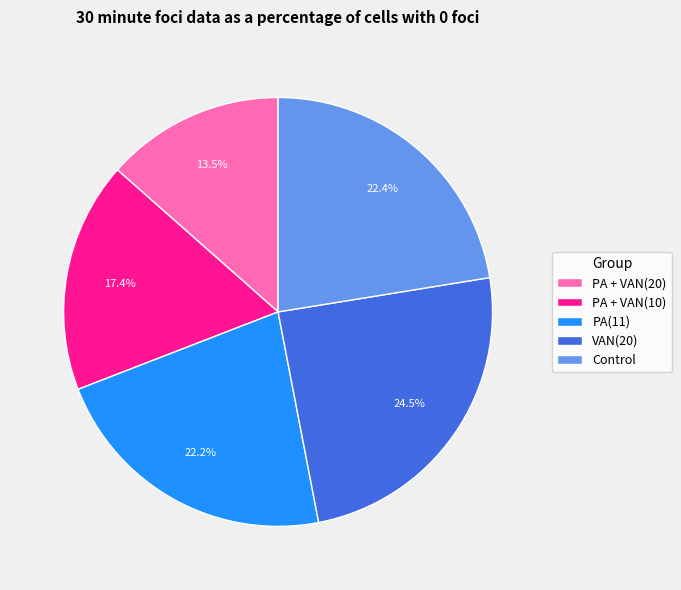

Approximately how many times larger is the value at Control compared to PA(11)?

1.0